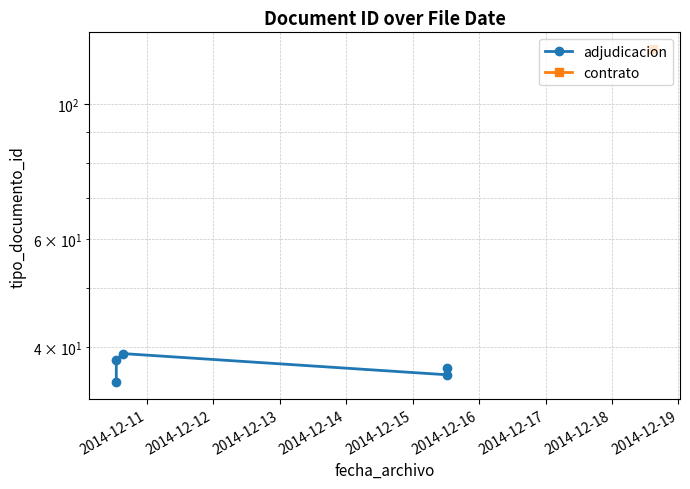

What is the value of the 2nd point from the left?

38